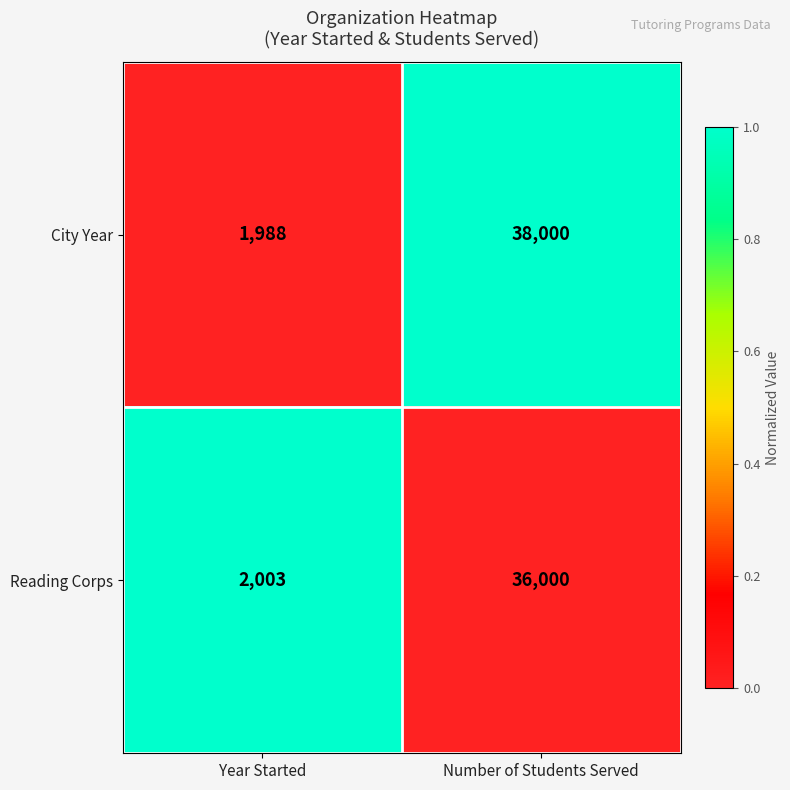

What is the difference between the maximum and minimum values in the Reading Corps series?

33997